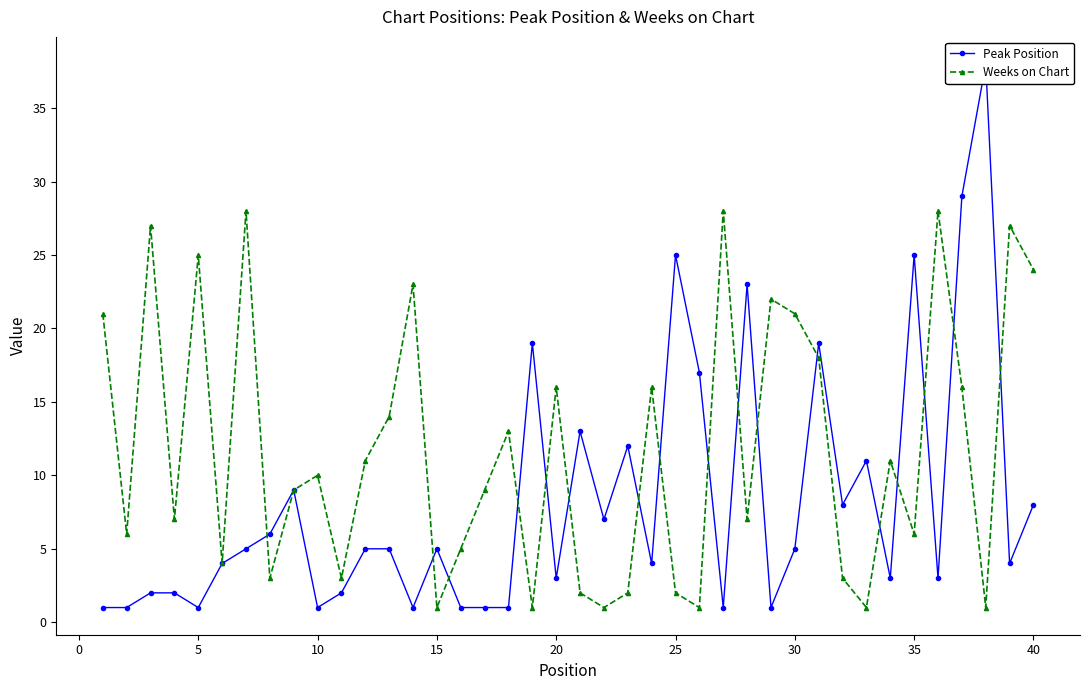

Reading left to right, extract all data points from this chart.

Peak Position: 1	1	2	2	1	4	5	6	9	1	2	5	5	1	5	1	1	1	19	3	13	7	12	4	25	17	1	23	1	5	19	8	11	3	25	3	29	38	4	8
Weeks on Chart: 21	6	27	7	25	4	28	3	9	10	3	11	14	23	1	5	9	13	1	16	2	1	2	16	2	1	28	7	22	21	18	3	1	11	6	28	16	1	27	24